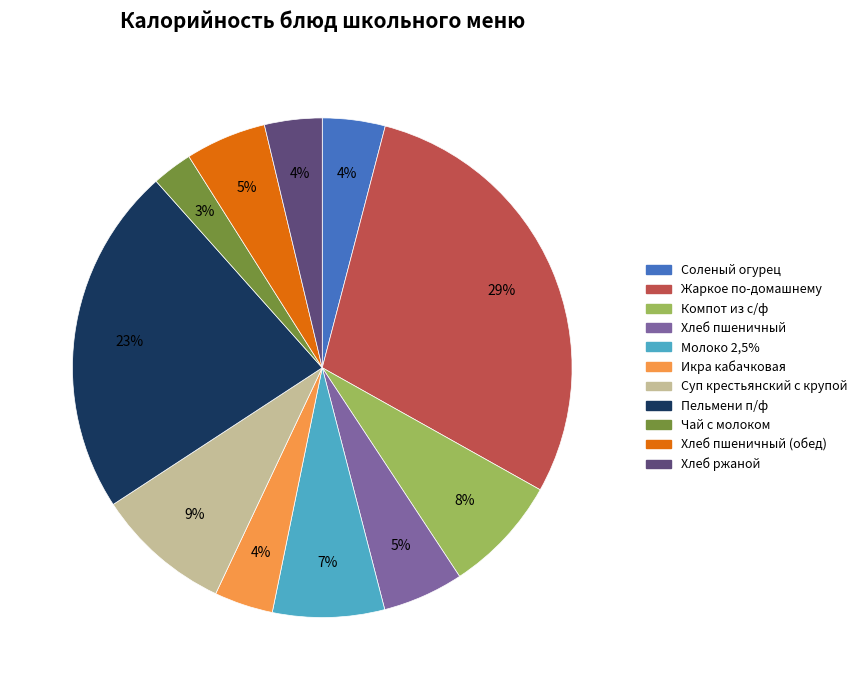

Which slice is the largest?

Жаркое по-домашнему